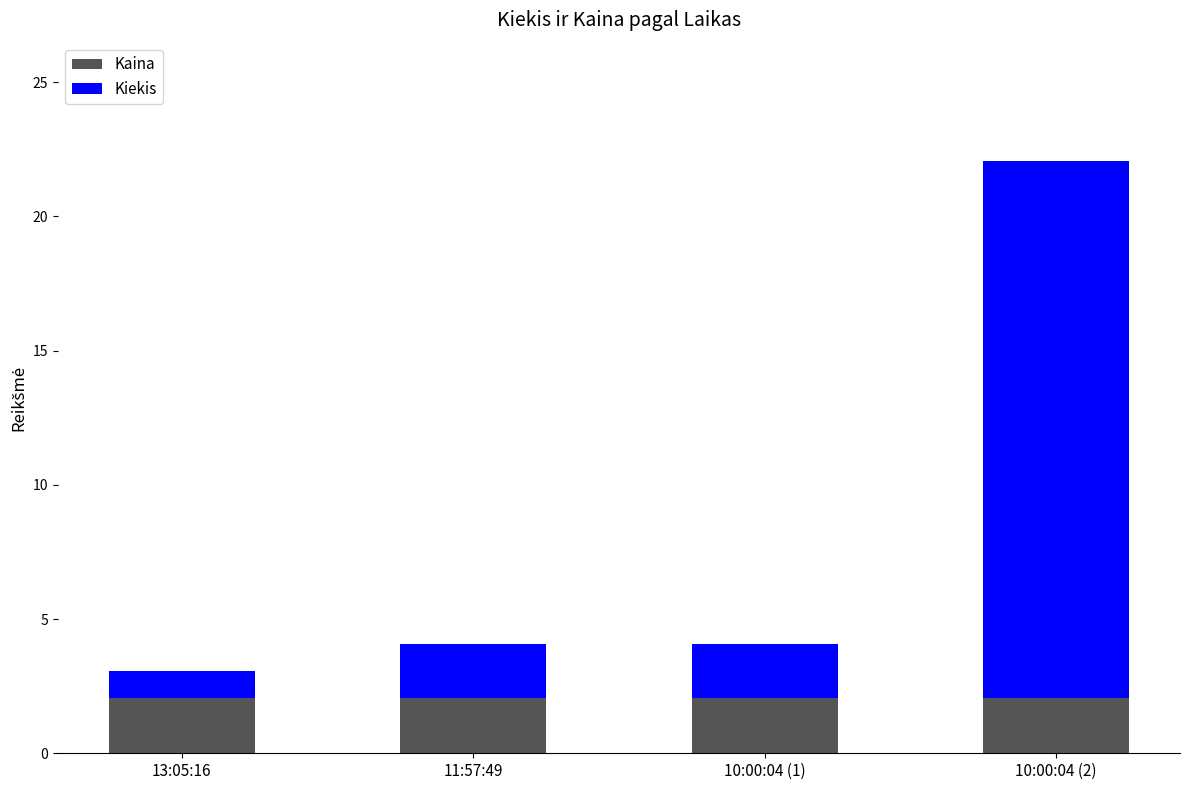

What is the lowest value of the Kaina series?

2.1